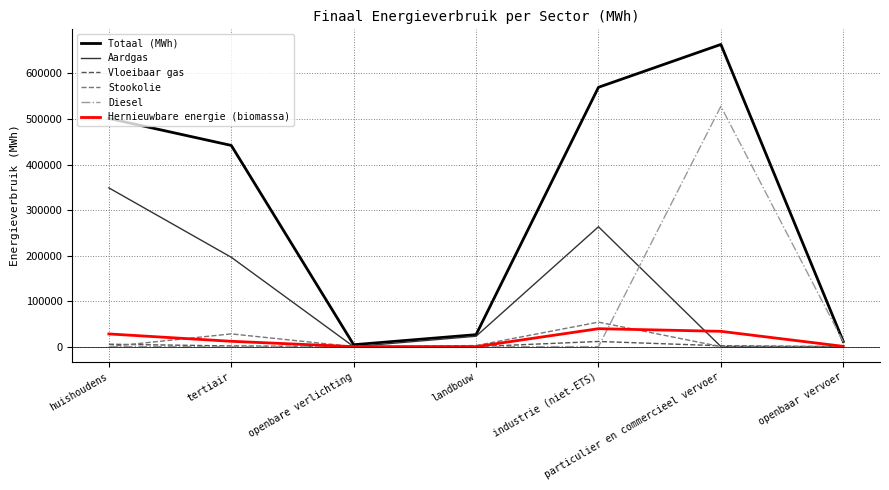

Is it true that Stookolie equals 0.0 at openbaar vervoer?

True